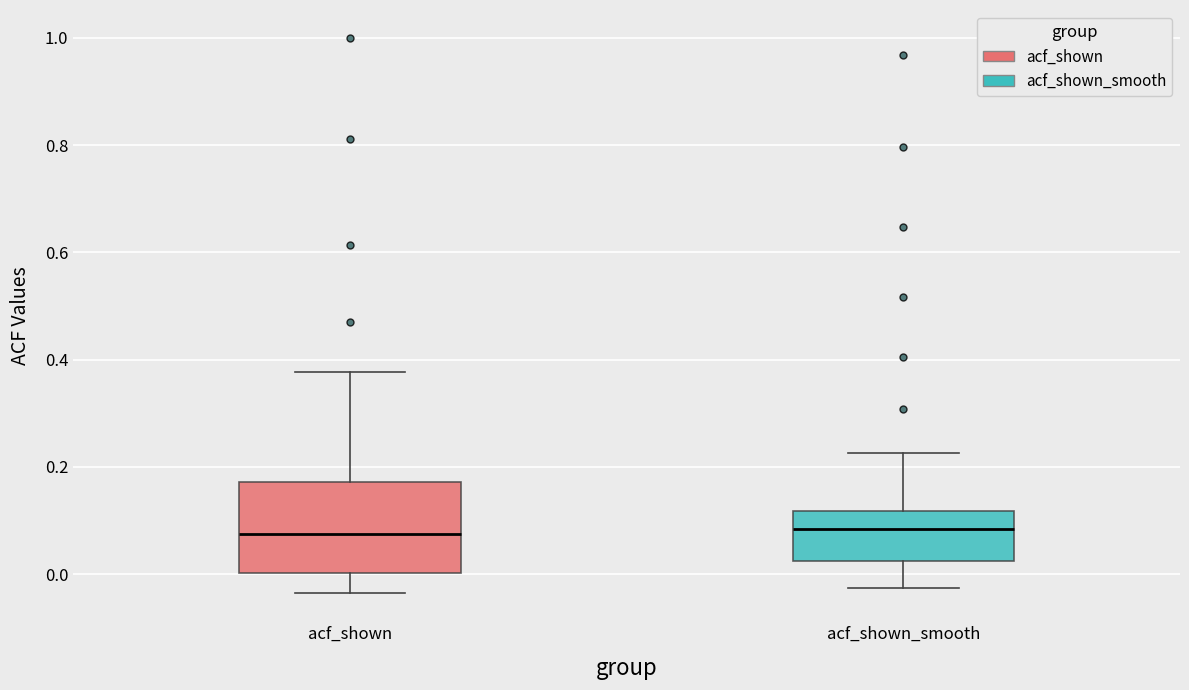

Where does the upper whisker of the box for acf_shown end on the y-axis? The values are not printed on the chart, so give them approximately, as read against the axis.

0.38